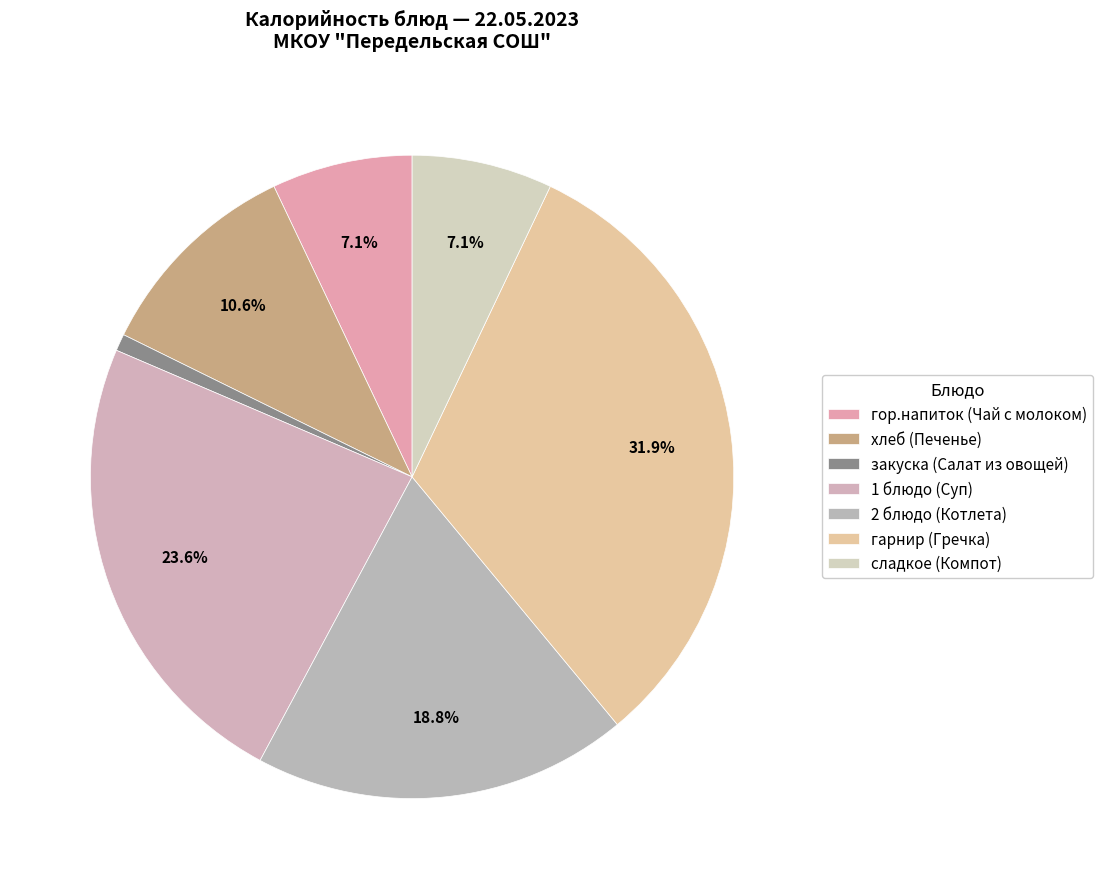

Which category has the smallest portion of the pie?

закуска (Салат из овощей)